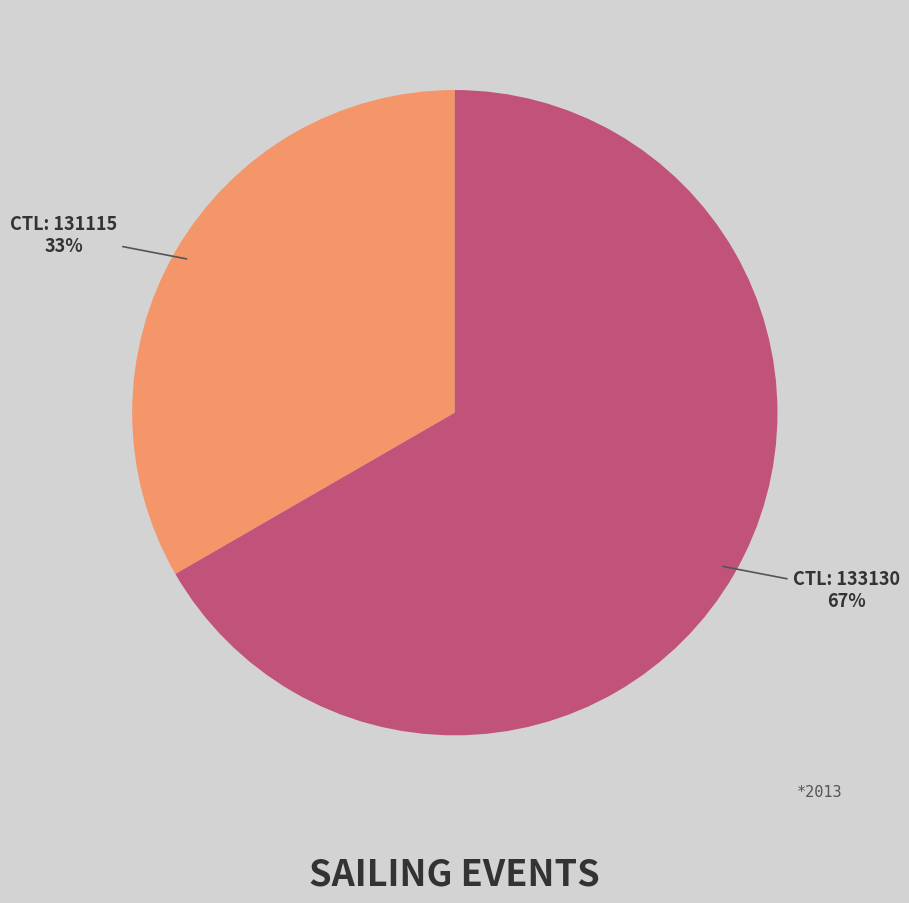

Is there a majority slice in this chart?

Yes